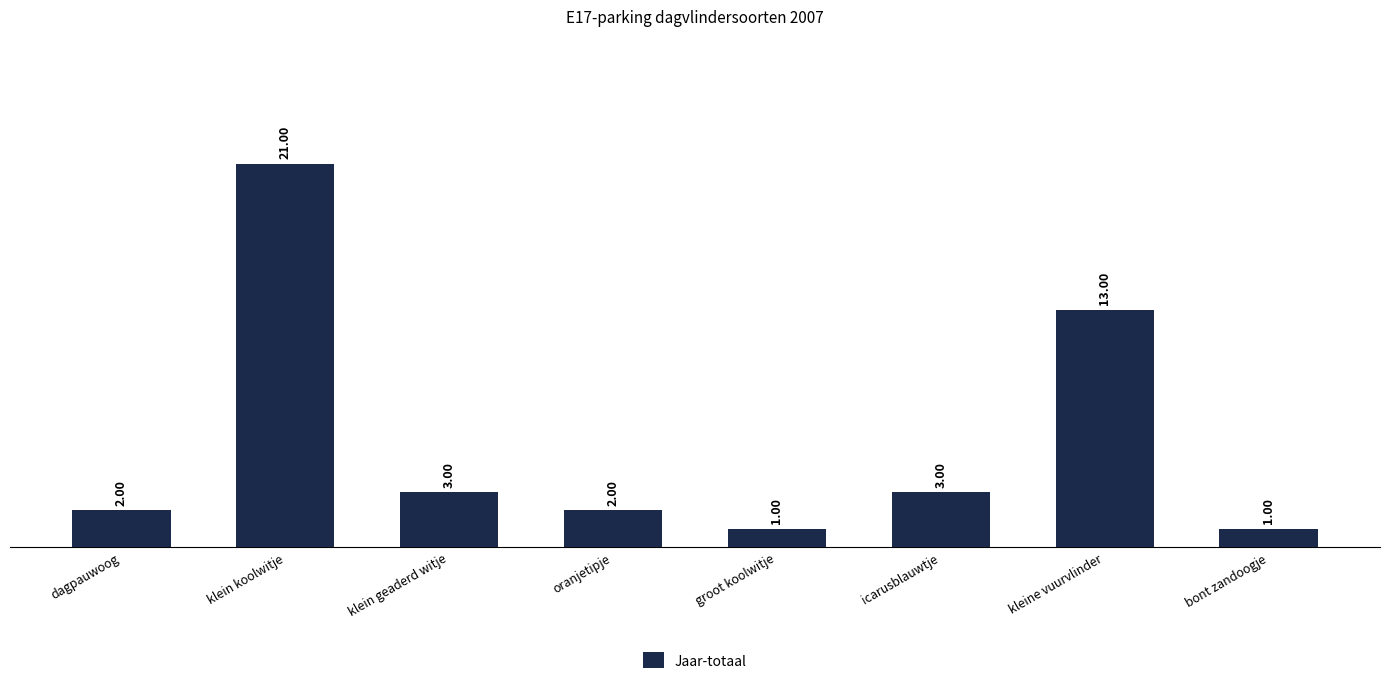

What is the average value?

6